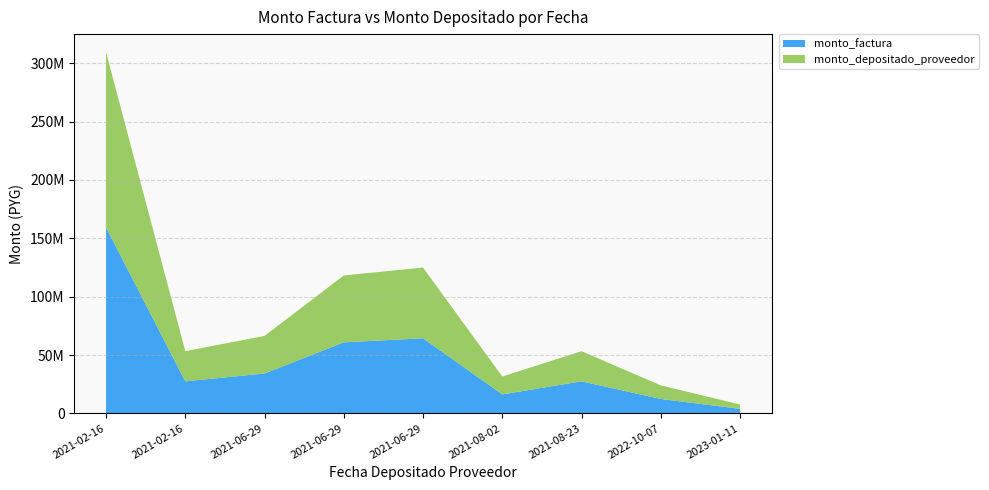

Reading left to right, what are all the values shown in this chart?

monto_factura: 159377500	27446100	34182500	60860850	64334150	16260050	27446100	12350800	3909250
monto_depositado_proveedor: 150122014	25852230	32197429	57326495	60598090	15315784	25852230	11633555	3678781